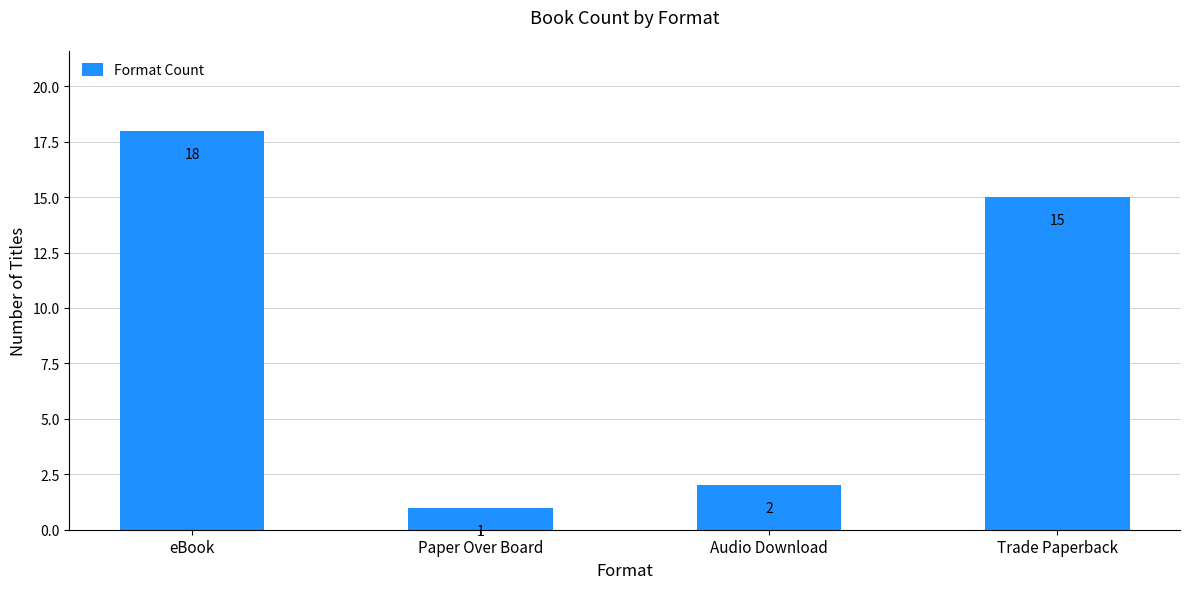

Reading left to right, transcribe all the data shown in this chart.

eBook=18	Paper Over Board=1	Audio Download=2	Trade Paperback=15